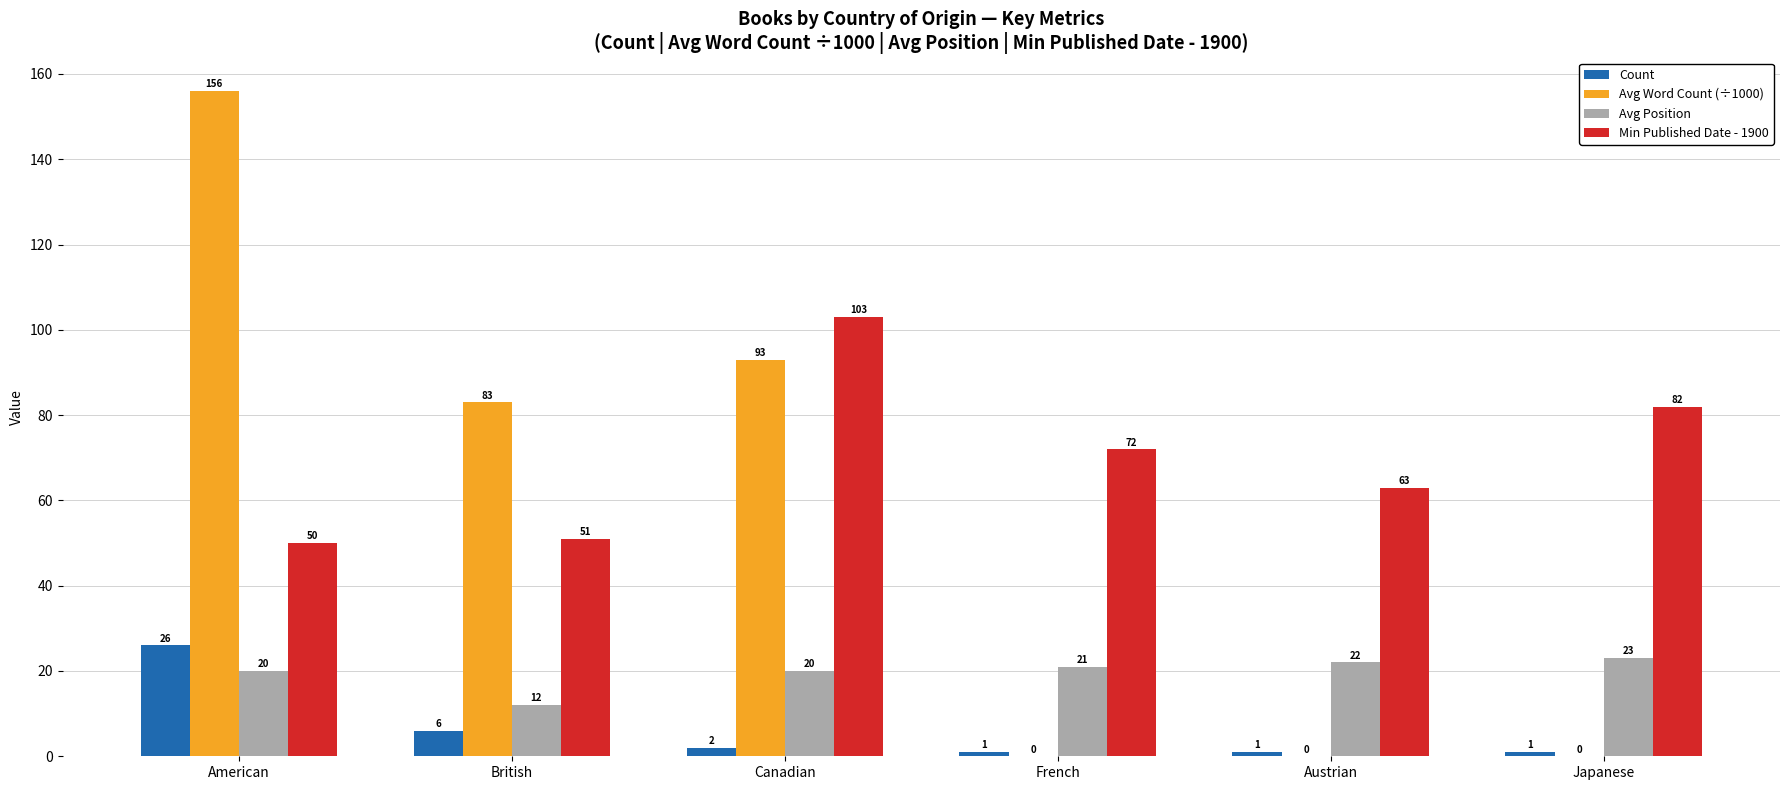

Does the chart contain stacked bars?

No